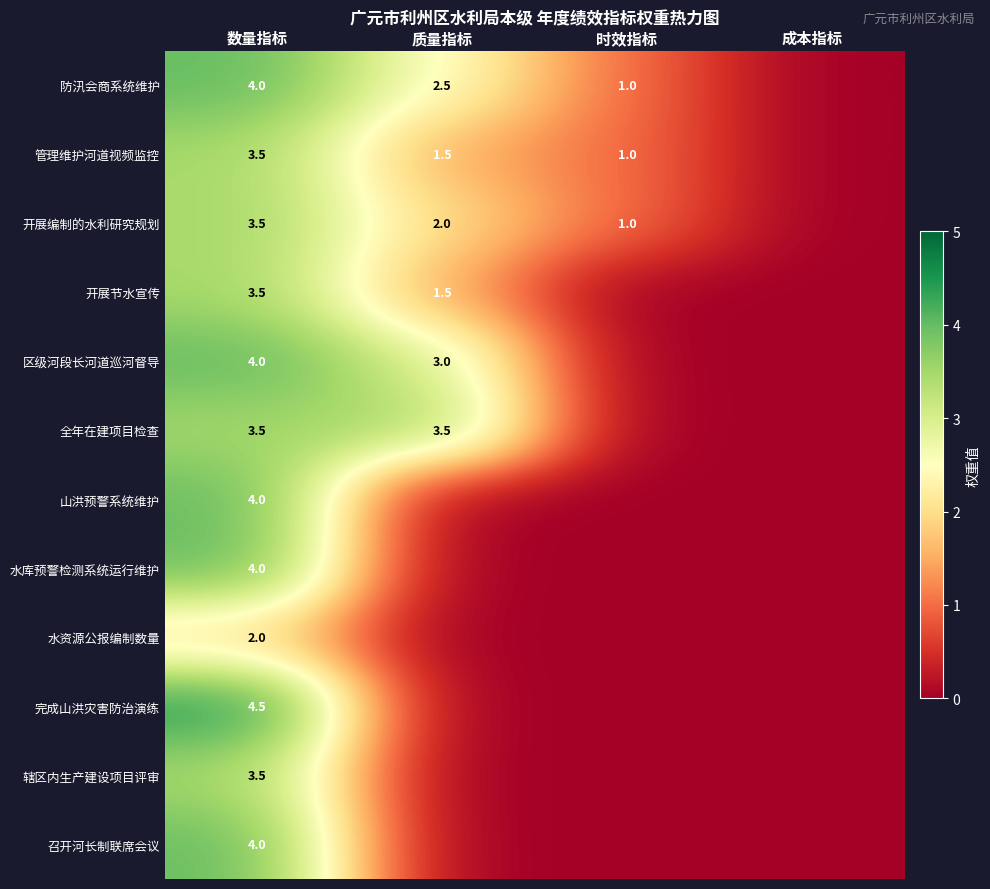

The 开展编制的水利研究规划 series shows 4.8 at 数量指标. True or false?

False